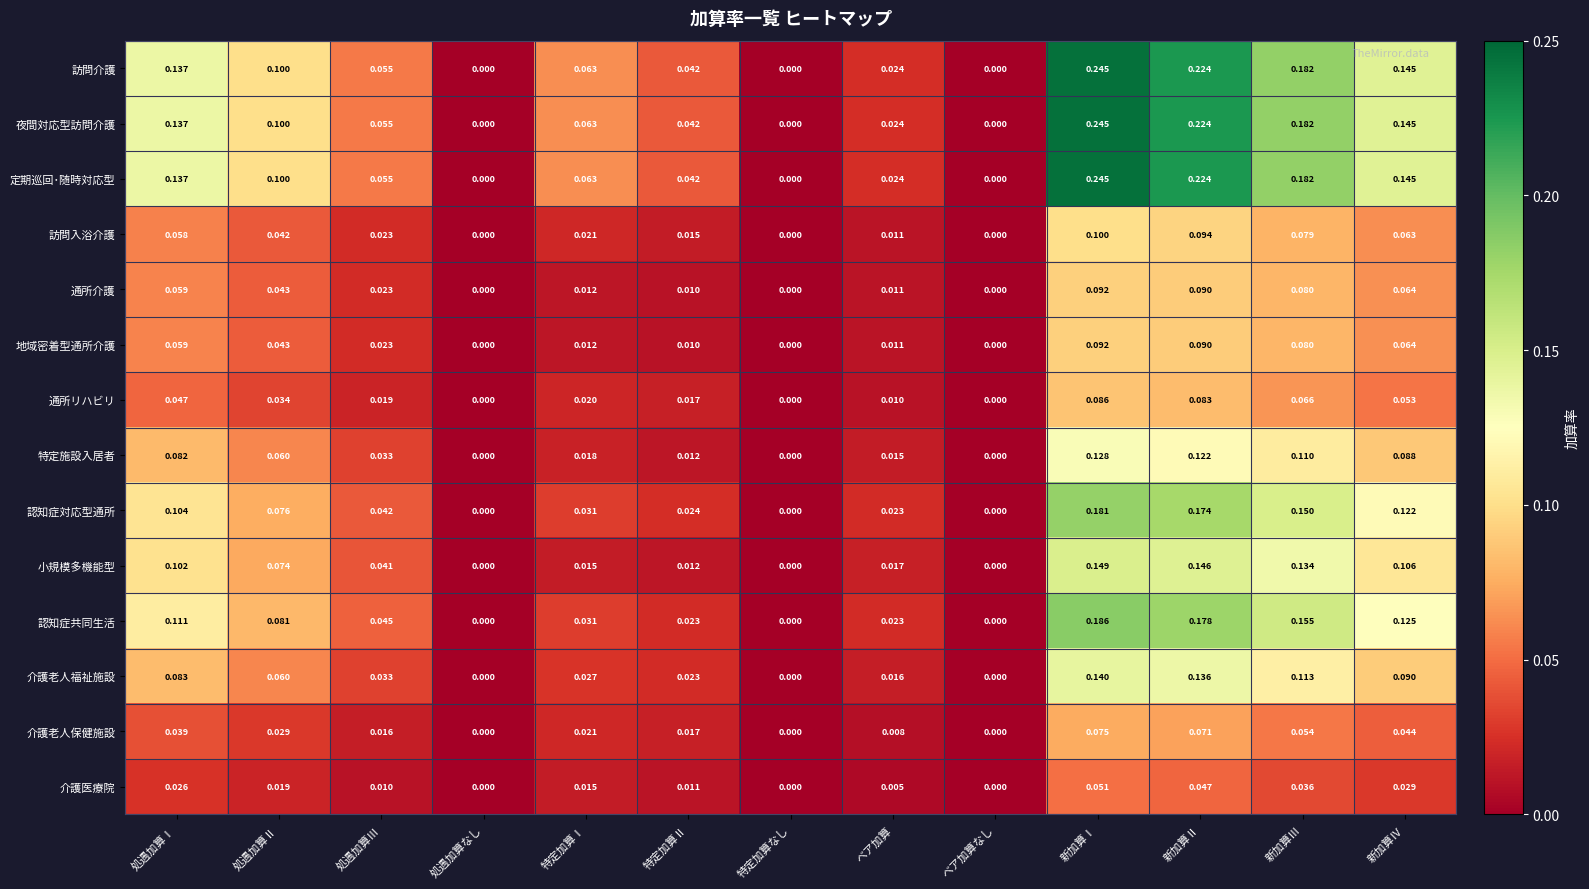

At which label does 夜間対応型訪問介護 reach its peak?

新加算Ⅰ